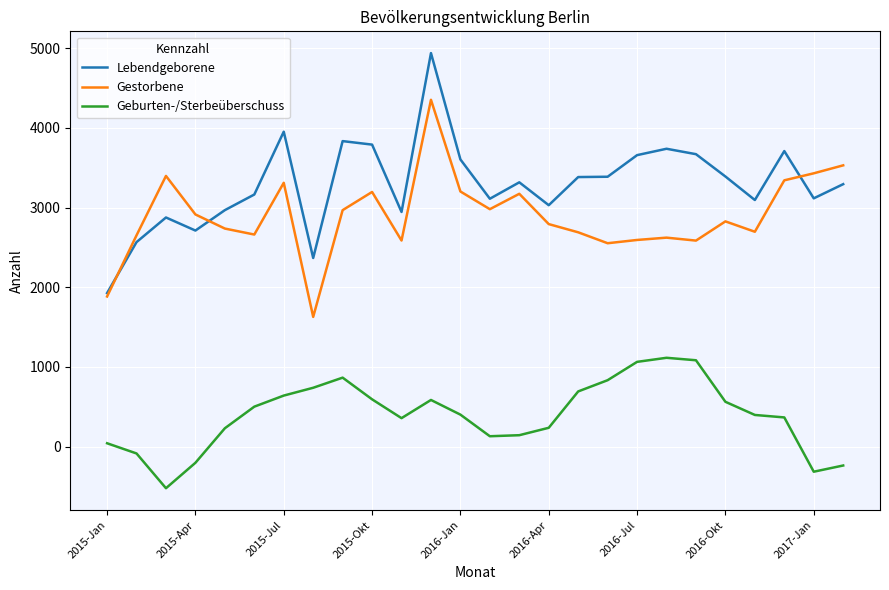

True or false: Geburten-/Sterbeüberschuss and Gestorbene intersect in this chart.

False